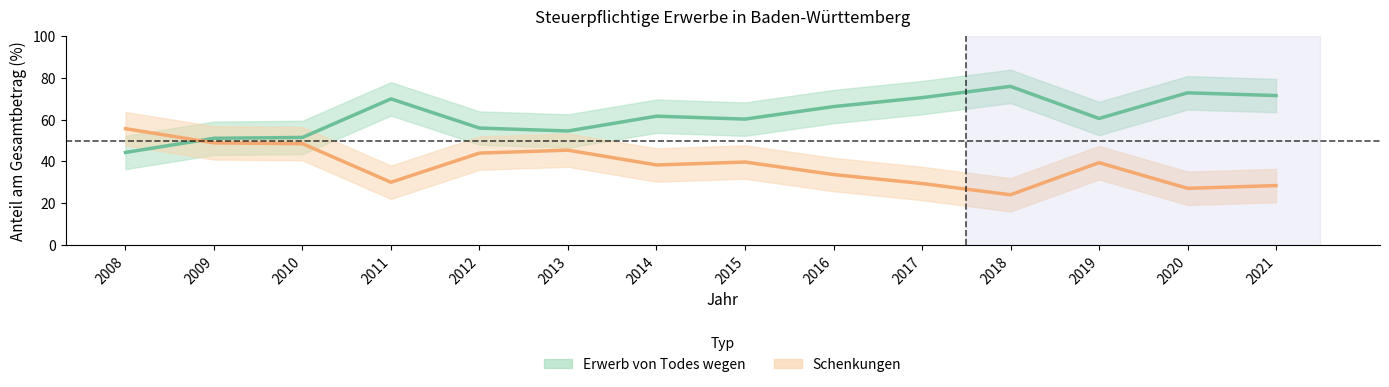

Reading right to left, what are all the values shown in this chart?

Anteil Erwerb von Todes wegen (%): 71.6	72.9	60.6	76.0	70.6	66.3	60.3	61.7	54.6	56.0	70.0	51.5	51.1	44.3
Anteil Schenkungen (%): 28.4	27.1	39.4	24.0	29.4	33.7	39.7	38.3	45.4	44.0	30.0	48.5	48.9	55.7